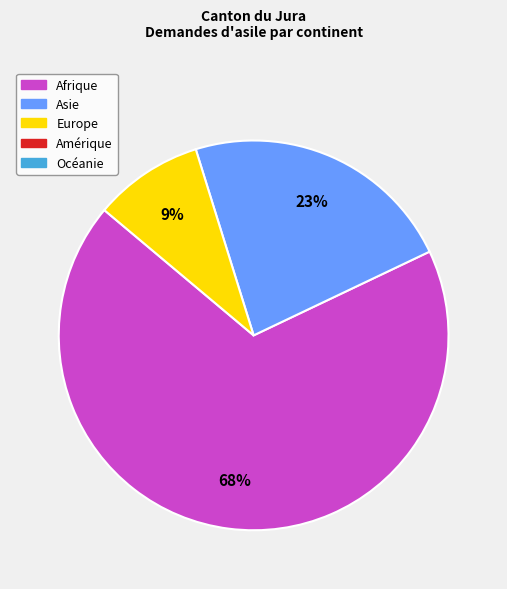

Is there a majority slice in this chart?

Yes